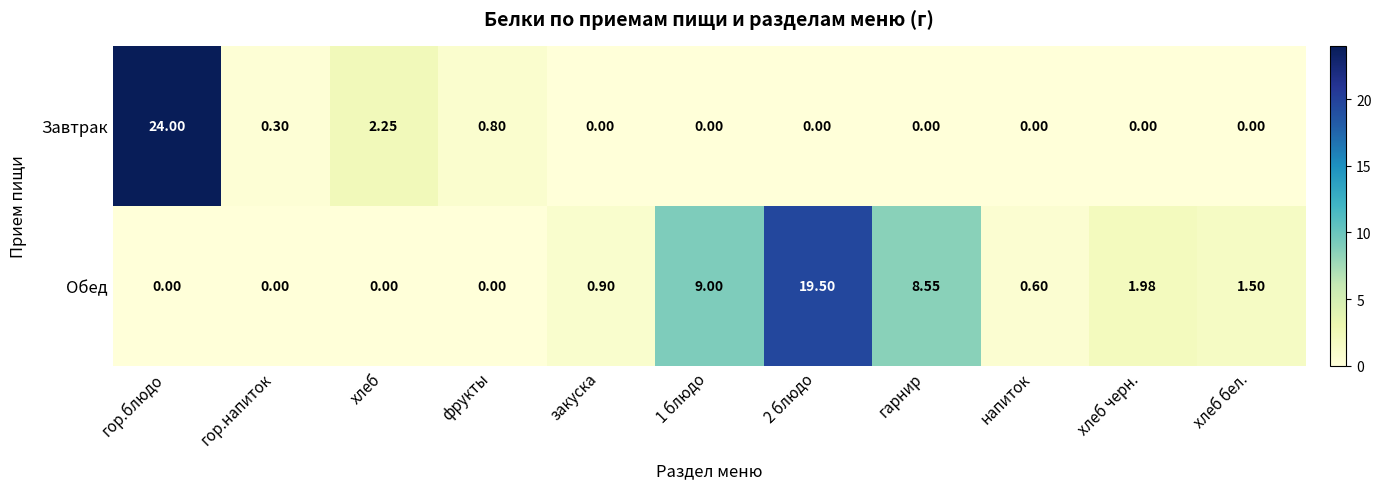

Between фрукты and хлеб черн., which series saw the biggest shift?

Обед